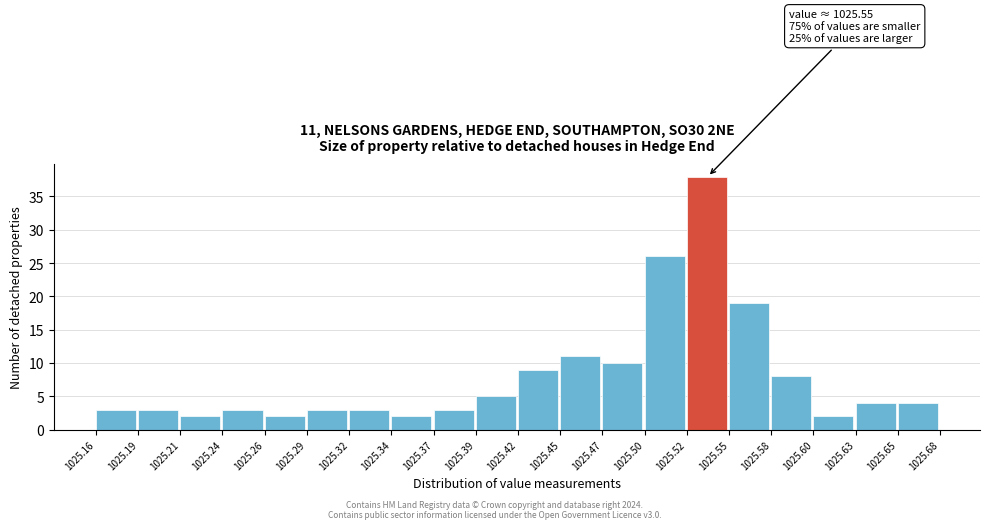

Which range on the x-axis has the tallest bar?

1025.52 to 1025.55